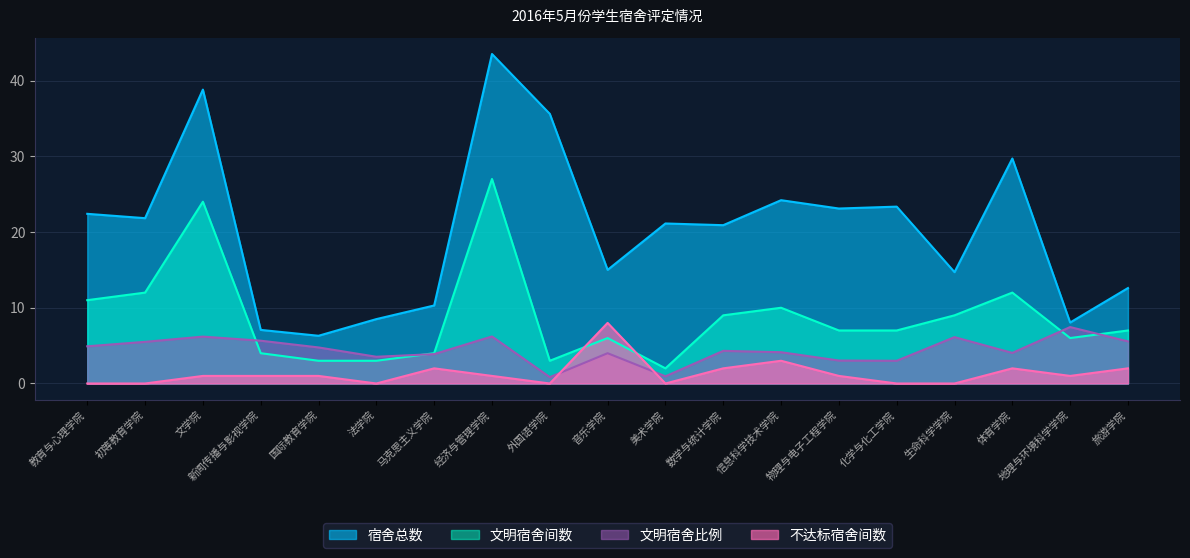

Between 体育学院 and 马克思主义学院, which is larger?

体育学院